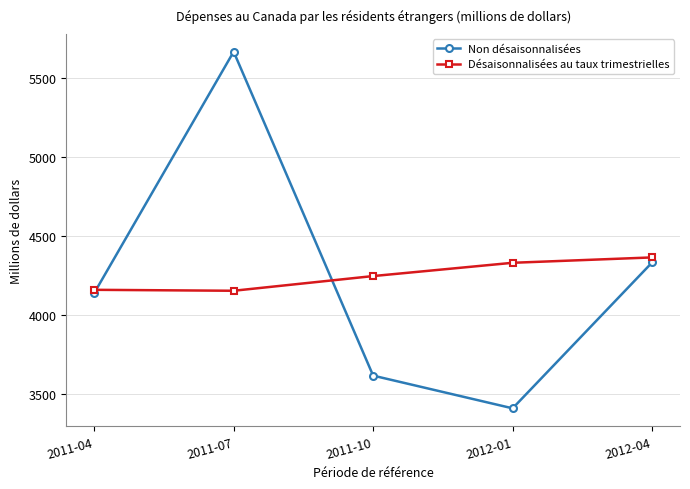

What is the minimum value shown in the chart?

3407